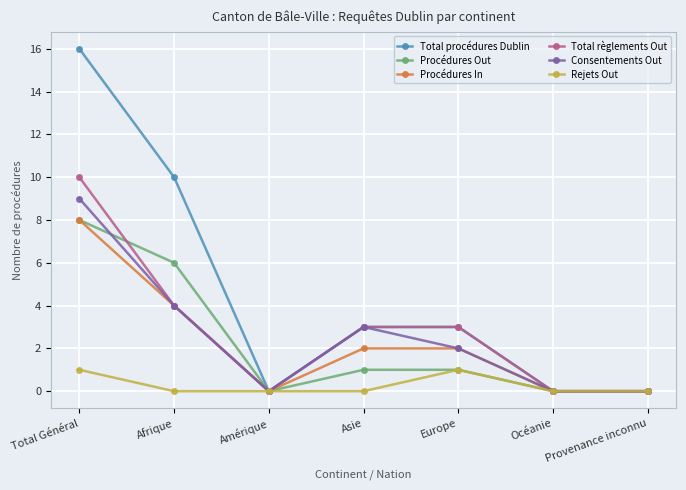

The value of Rejets Out at Asie is 0. True or false?

True